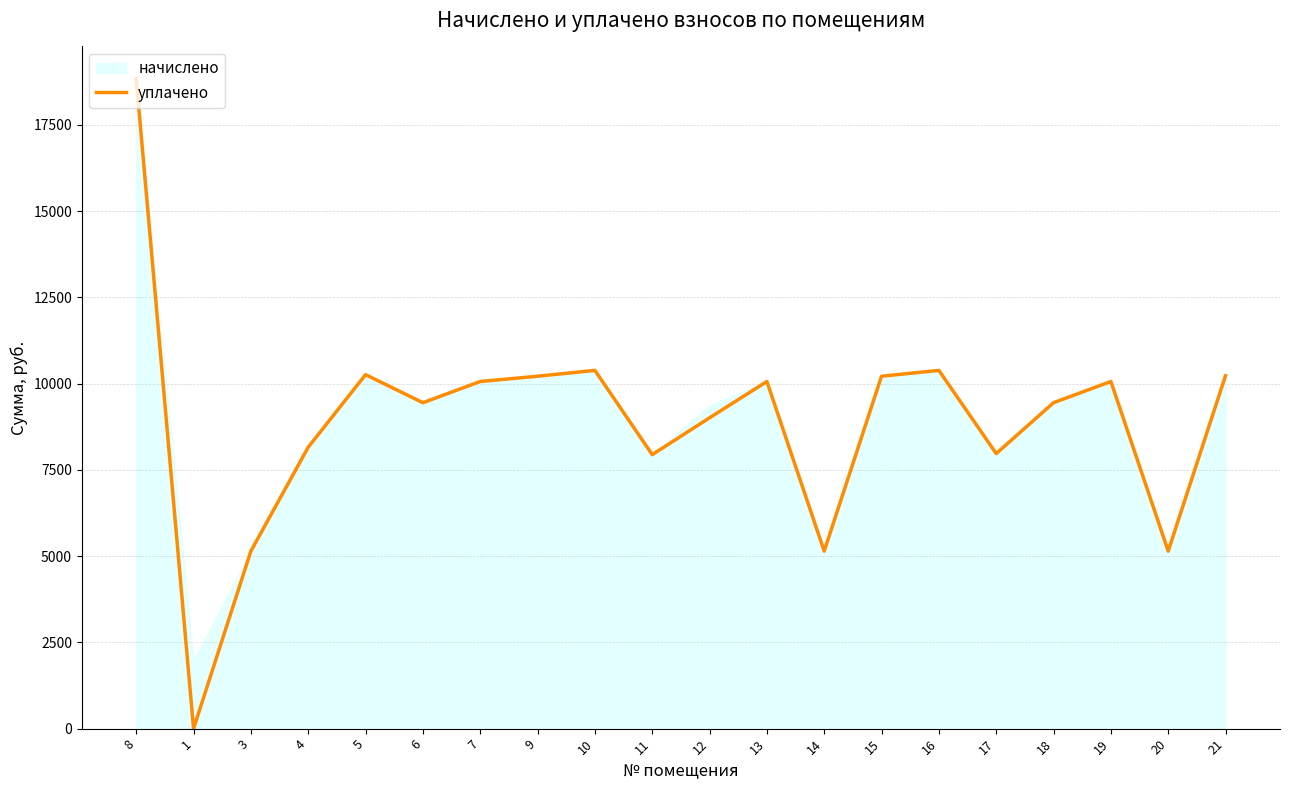

How many lines are shown in the chart?

1